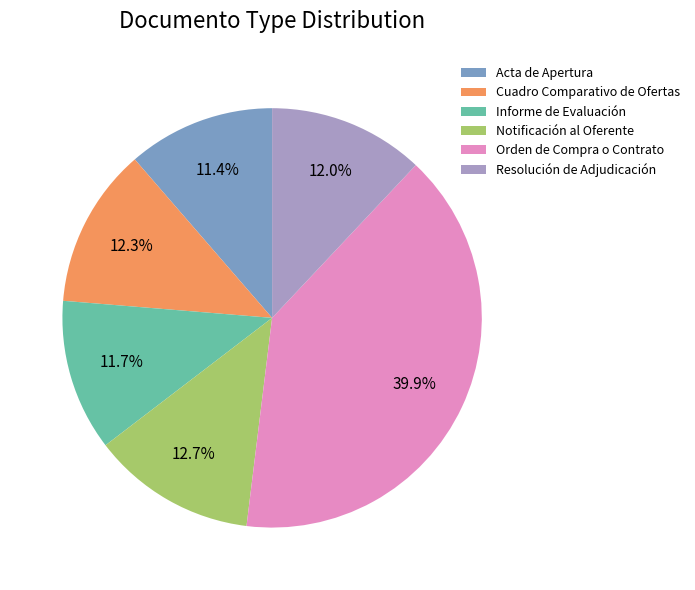

What percentage do Informe de Evaluación and Resolución de Adjudicación together represent?

23.7%